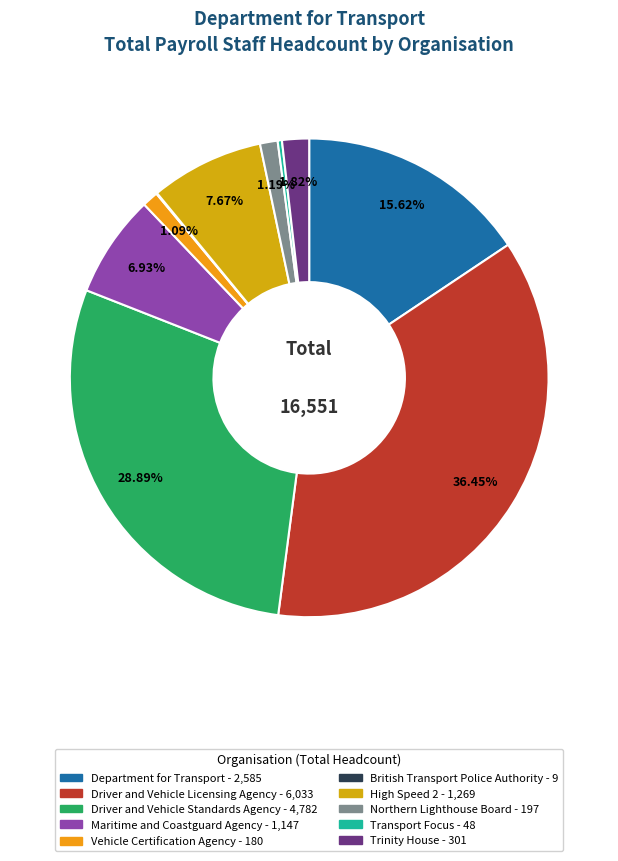

What is the change in value from Vehicle Certification Agency to Trinity House?

+121